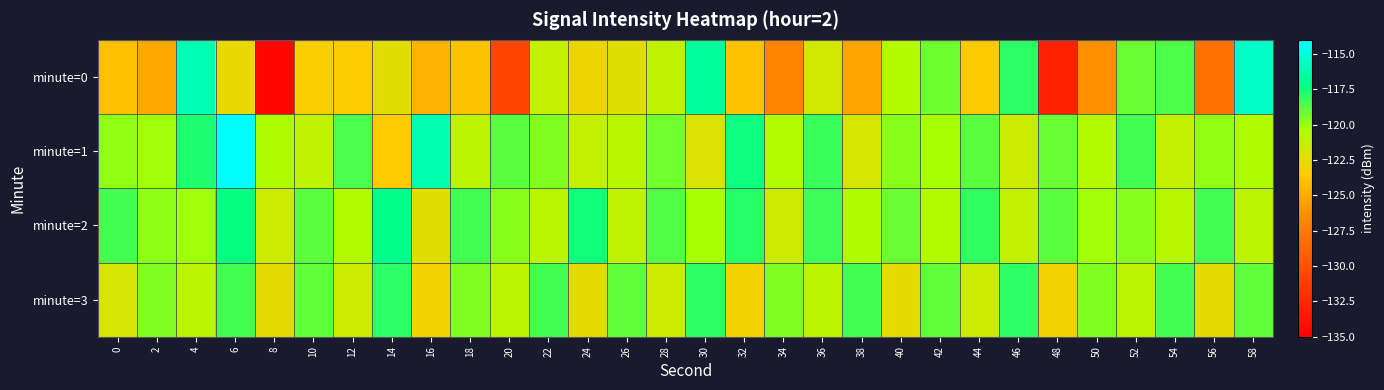

Which category has the highest value across all series?

6